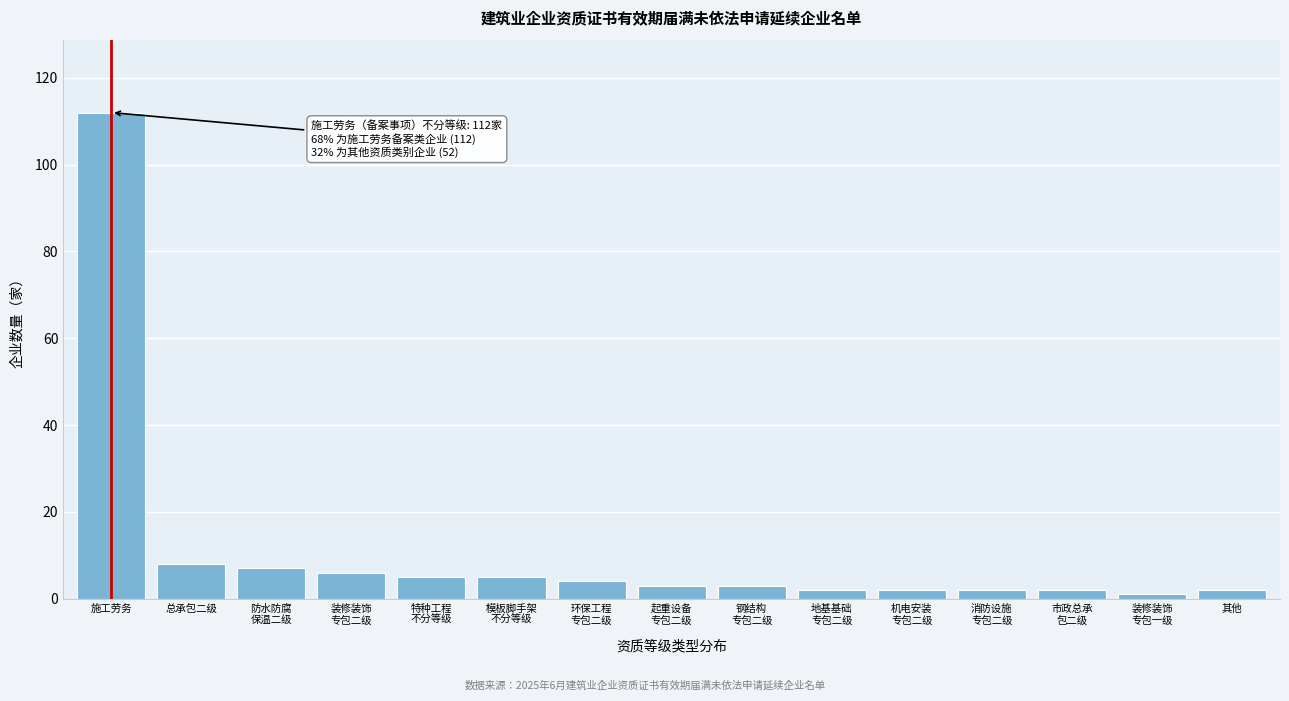

Reading left to right, list all the values displayed in this chart.

112	8	7	6	5	5	4	3	3	2	2	2	2	1	2